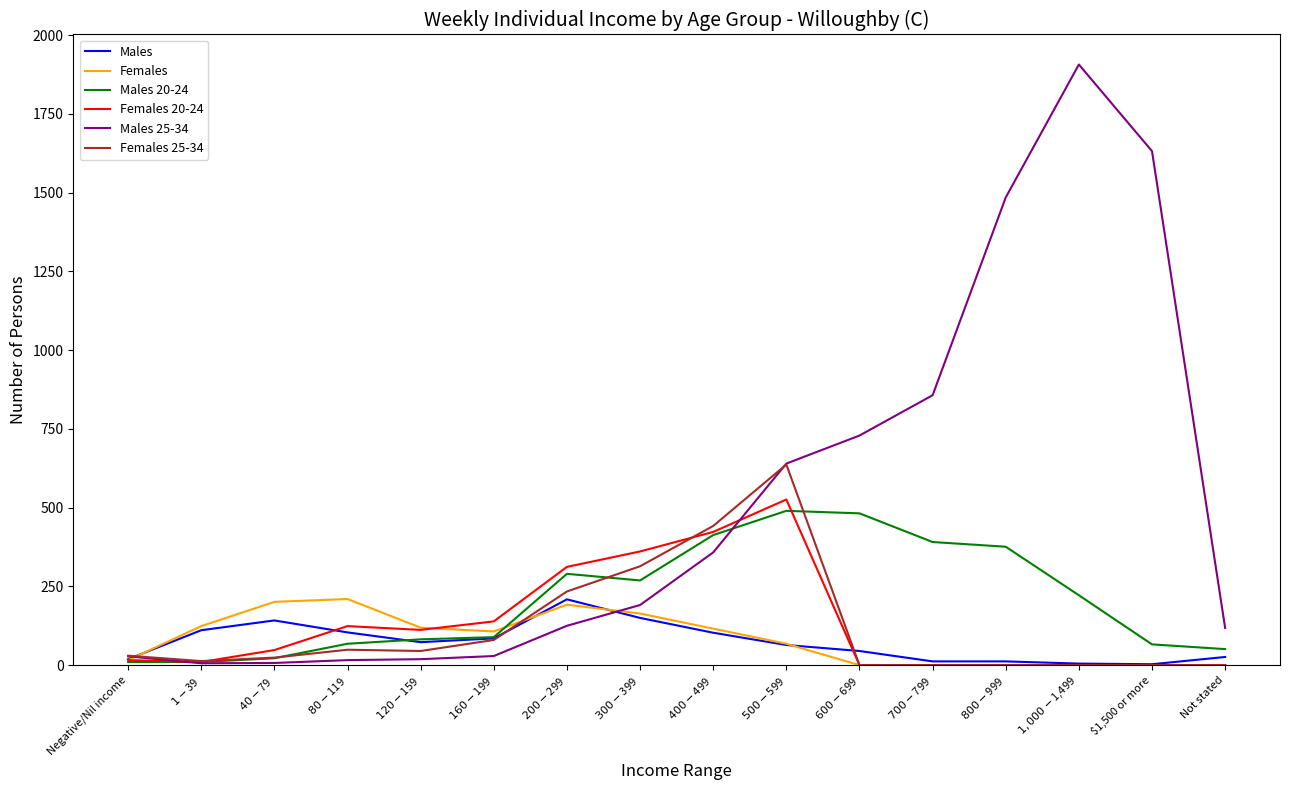

Between which two adjacent categories do Females 20-24 and Females 25-34 first intersect?

$1-$39 and $40-$79